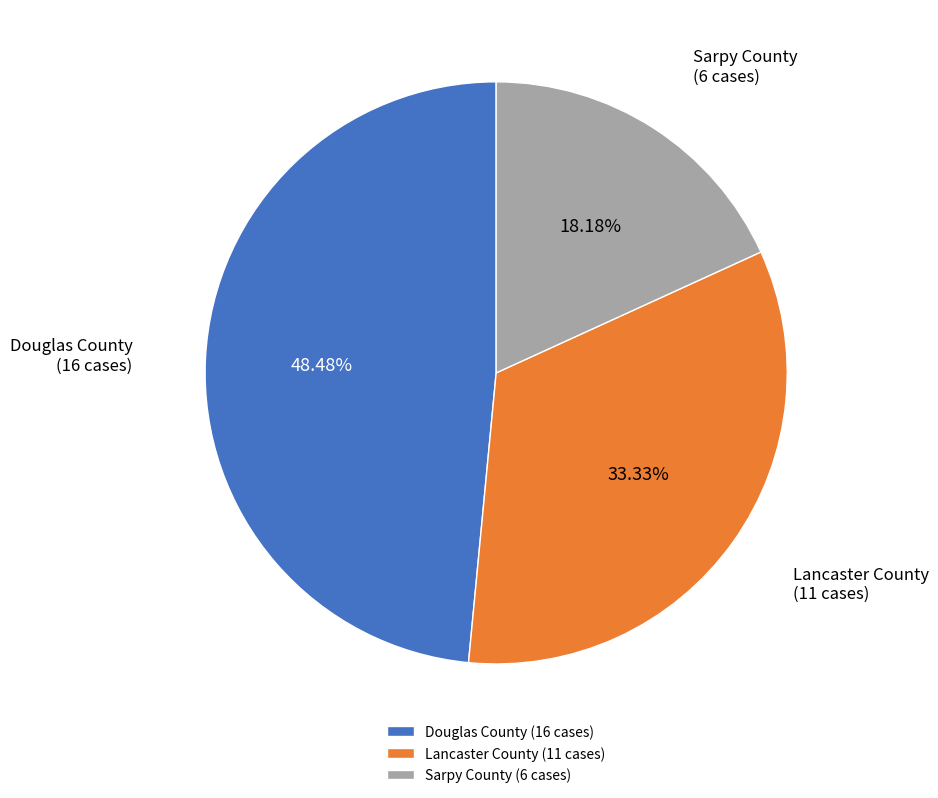

Which category has the smallest portion of the pie?

Sarpy County